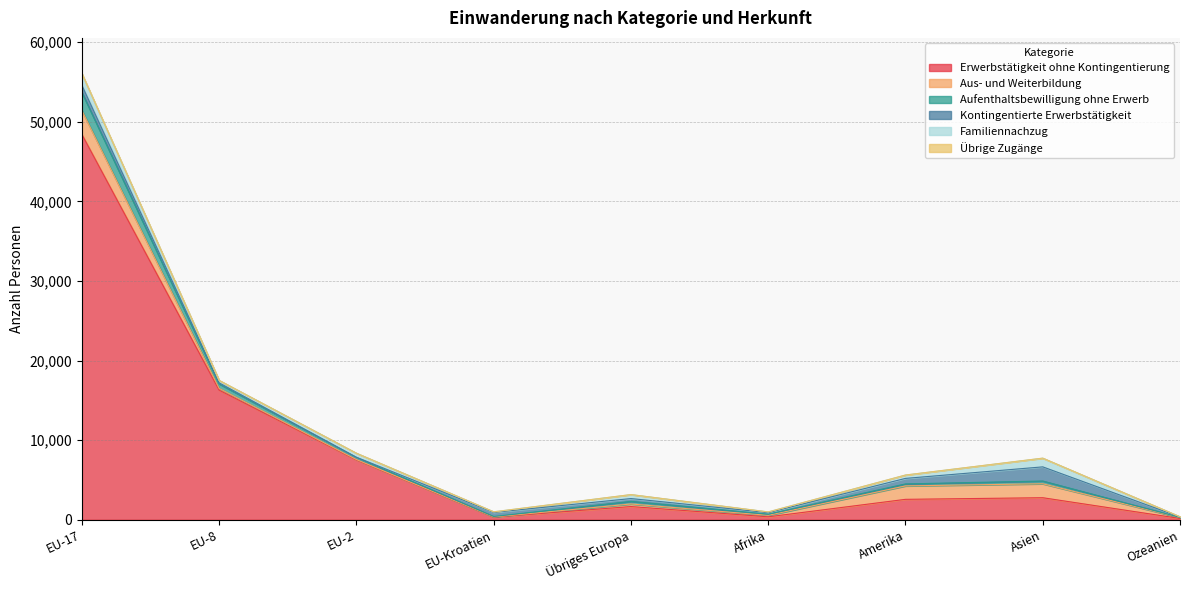

What is the spread (max minus min) of values at EU-17?

48381